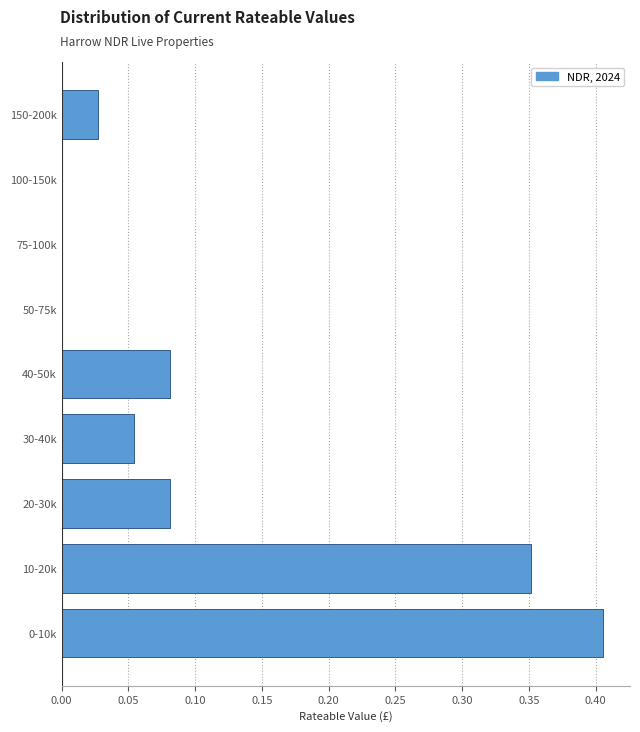

What is the sum of all values?

1.0